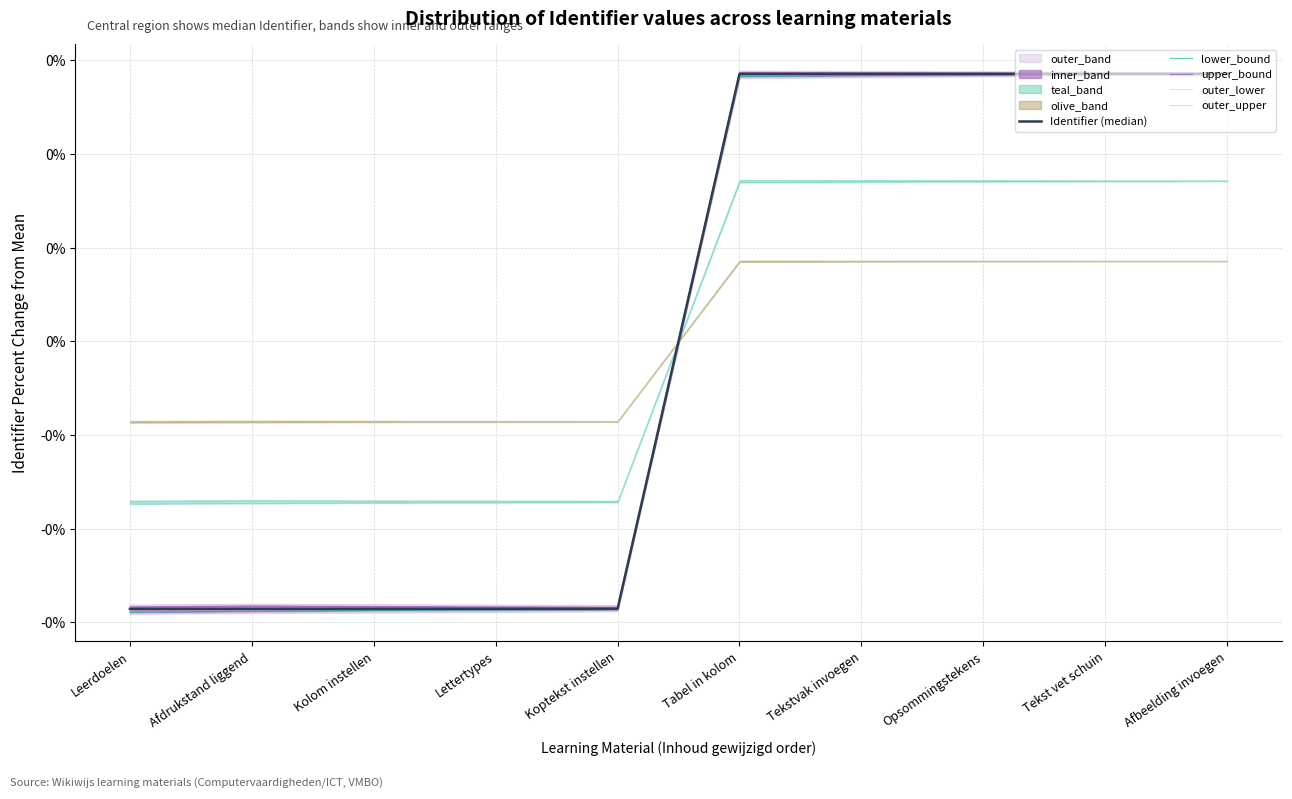

Which category has the highest value across all series?

Tabel in kolom